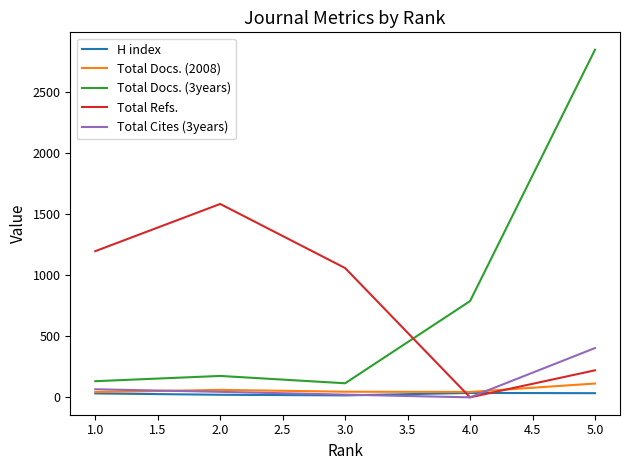

At how many categories does at least one series exceed 848?

4